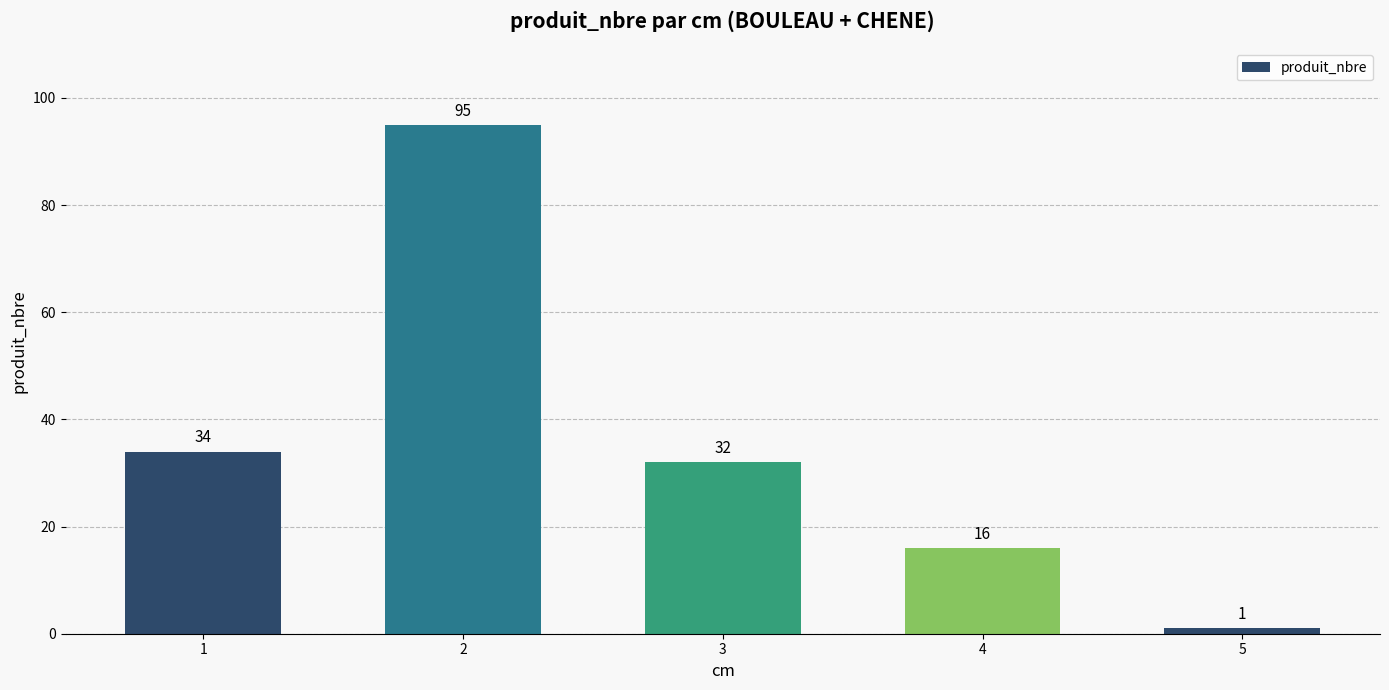

What is the difference between the values at 4 and 1?

18